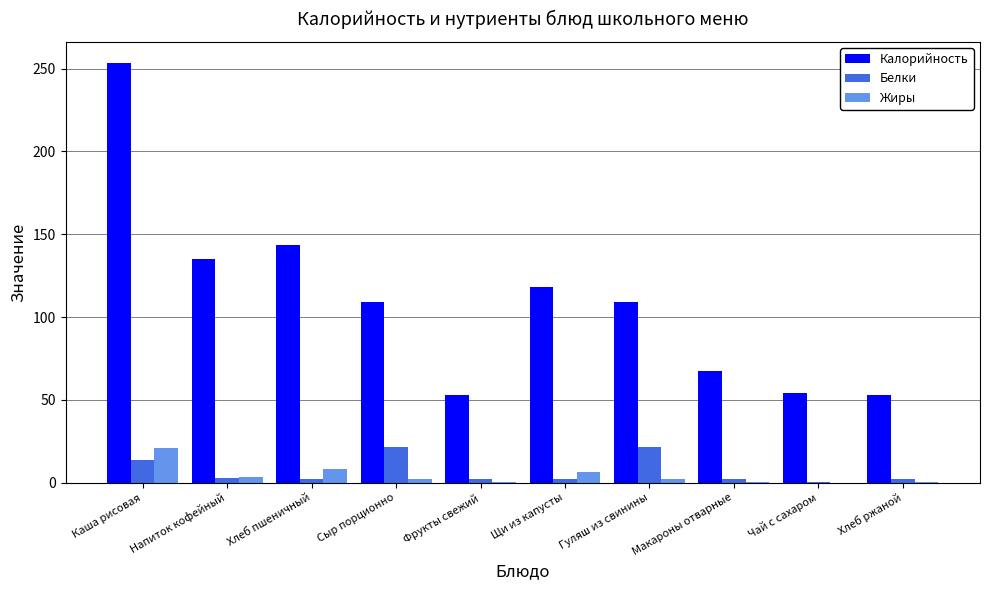

How many groups of bars are there?

10